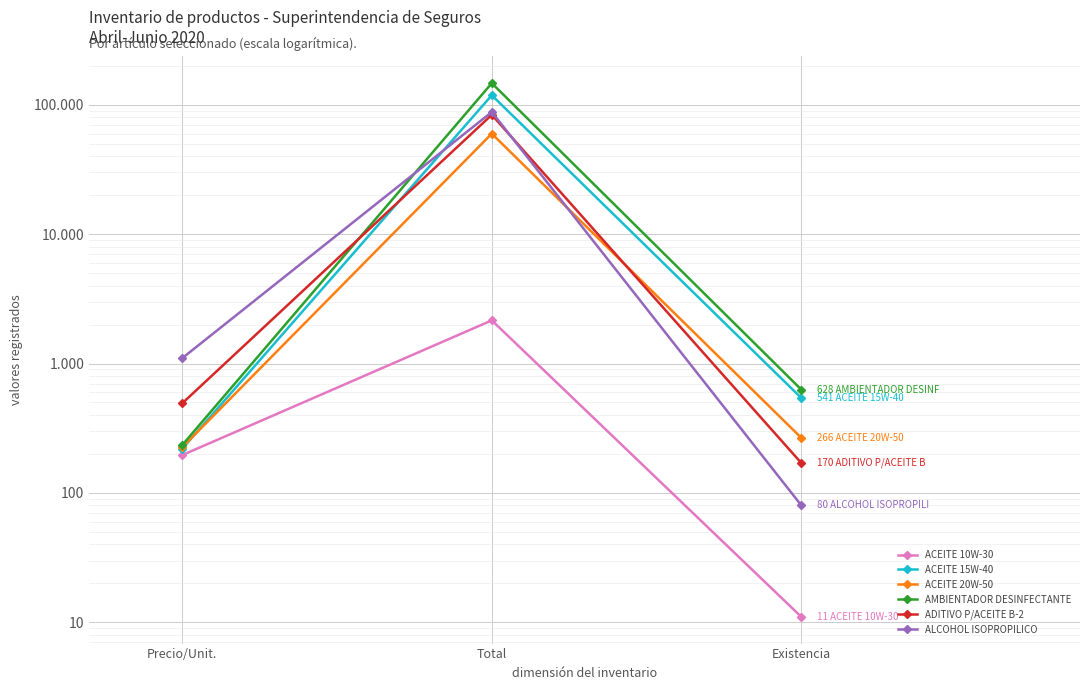

Is the value of AMBIENTADOR DESINFECTANTE at Total greater than the value of ALCOHOL ISOPROPILICO at Precio/Unit.?

Yes